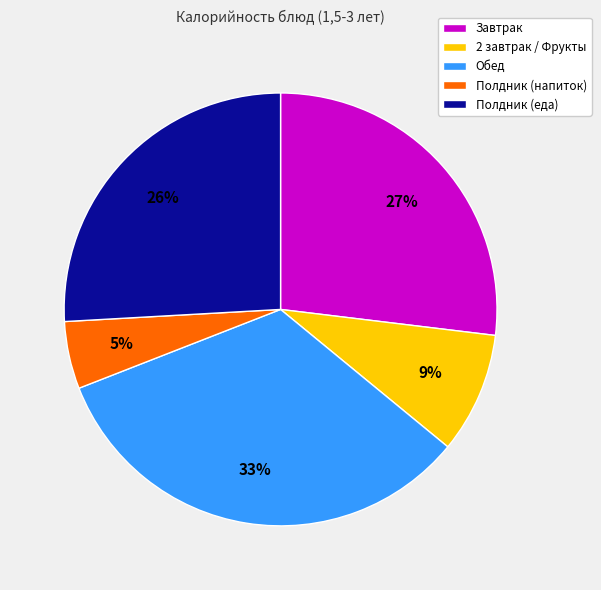

Rank the categories by value from lowest to highest.

Полдник (напиток), 2 завтрак / Фрукты, Полдник (еда), Завтрак, Обед